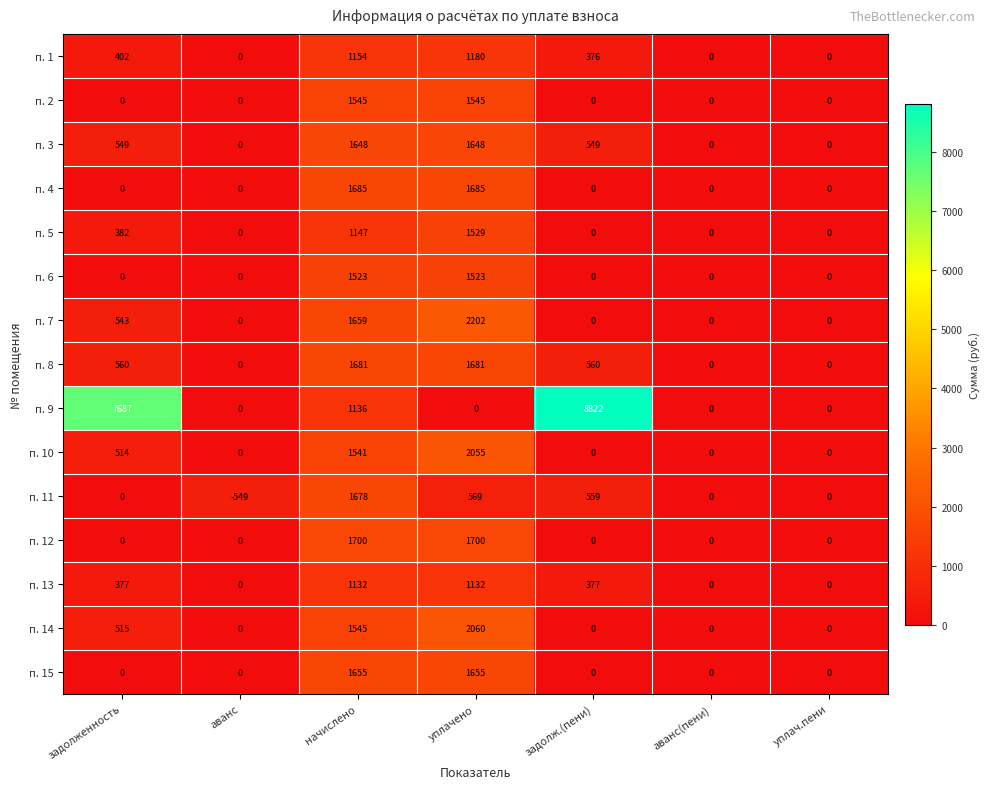

What is the total value across all series at начислено?

22429